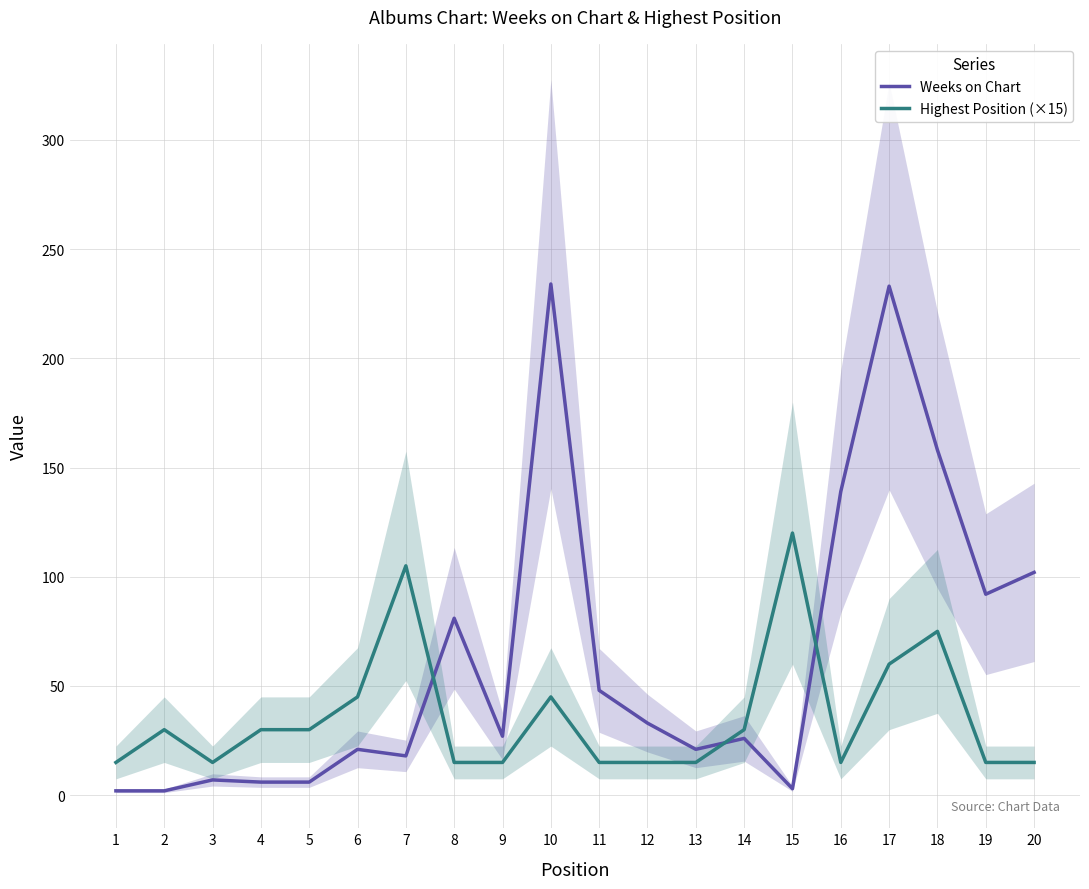

What is the difference between the second highest and second lowest values in the Weeks on Chart series?

231